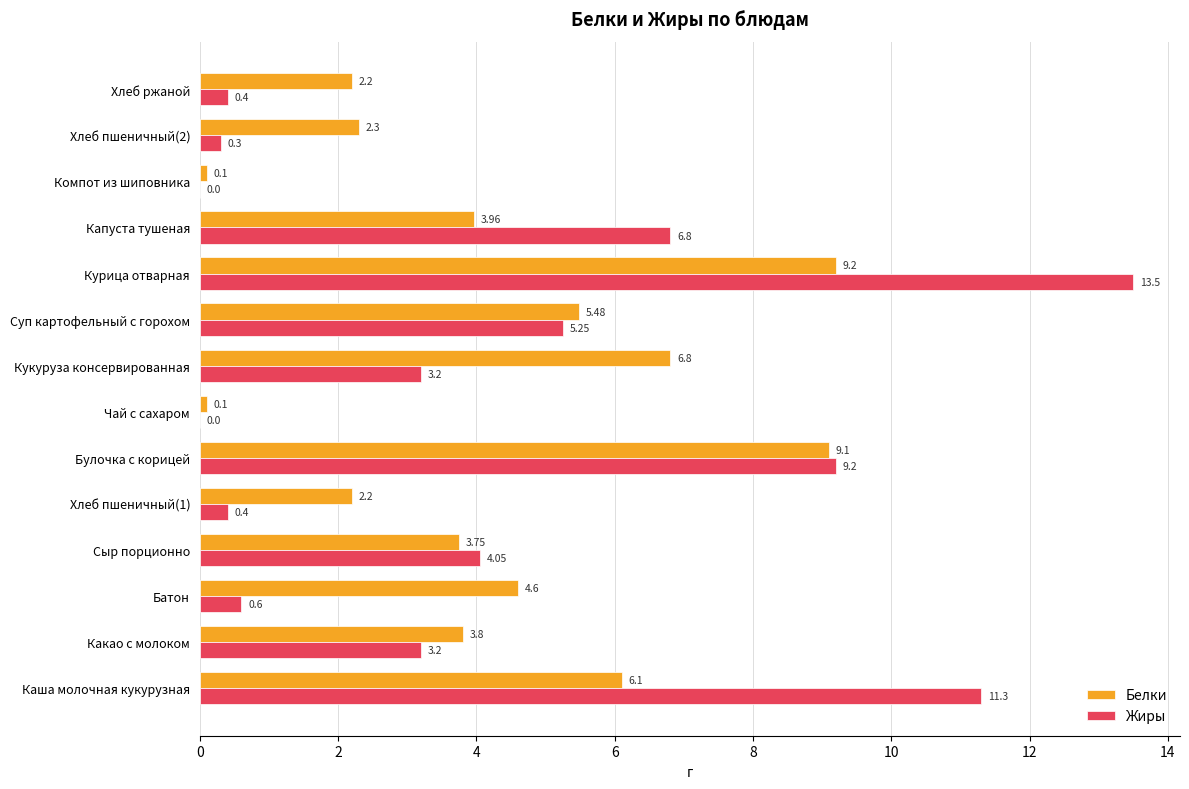

Which series changed the most between Какао с молоком and Компот из шиповника?

Белки